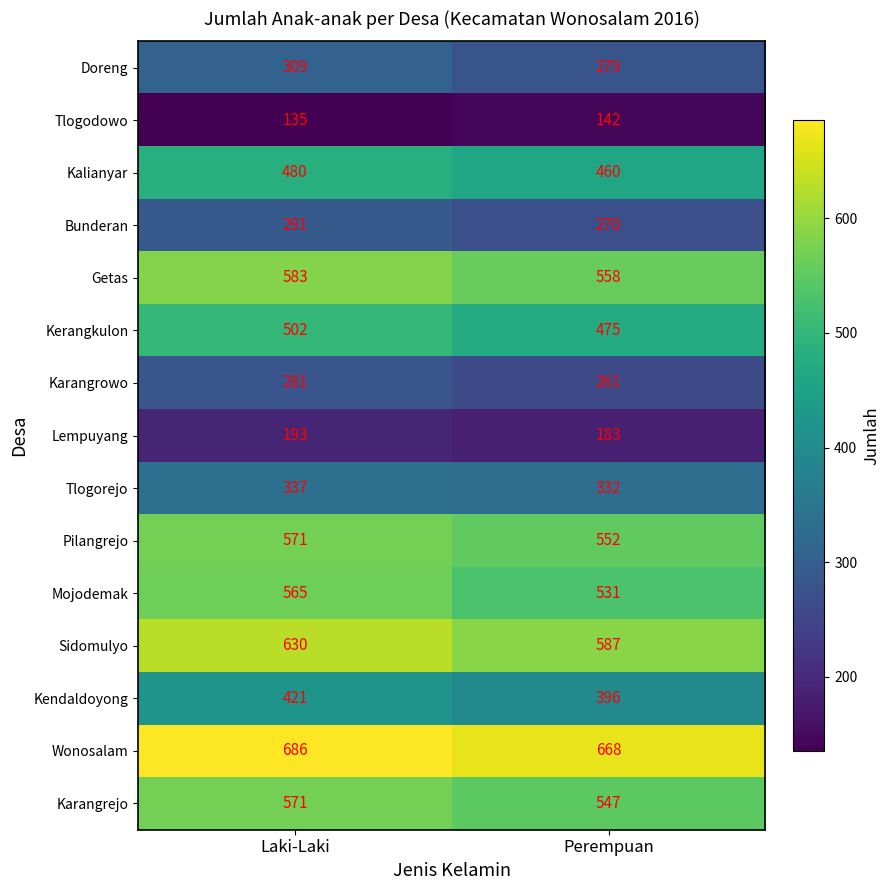

At which category is the sum across all series the highest?

Laki-Laki